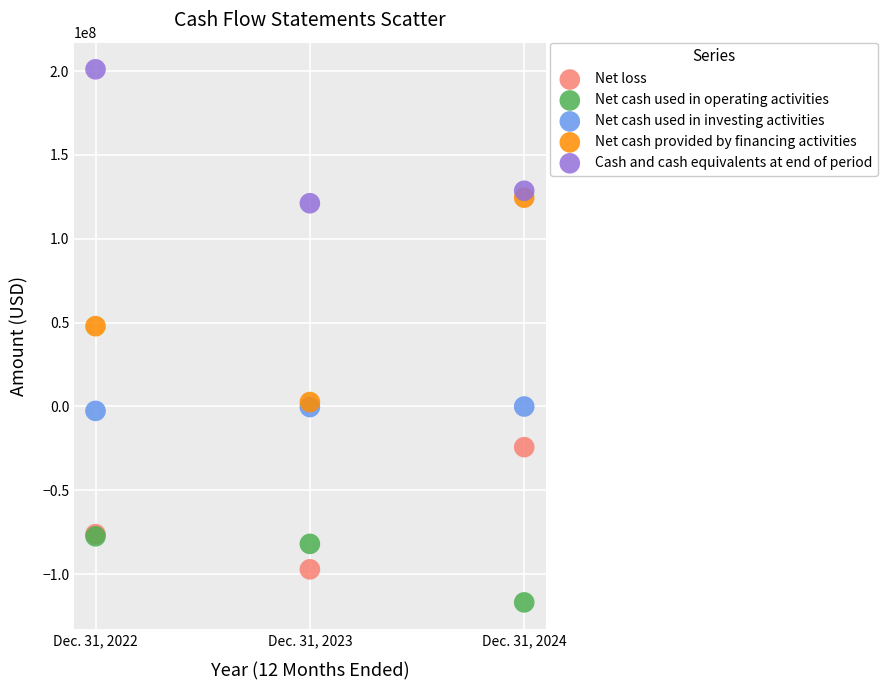

Which series has the largest Y range (max minus min)?

Net cash provided by financing activities